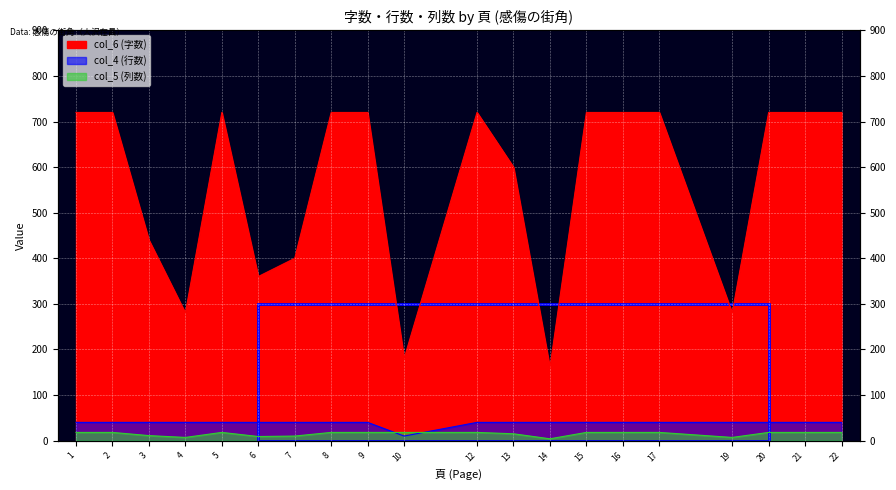

Rank the categories by col_6 (字数) value from highest to lowest.

1, 2, 5, 8, 9, 12, 15, 16, 17, 20, 21, 22, 13, 3, 7, 6, 4, 19, 10, 14